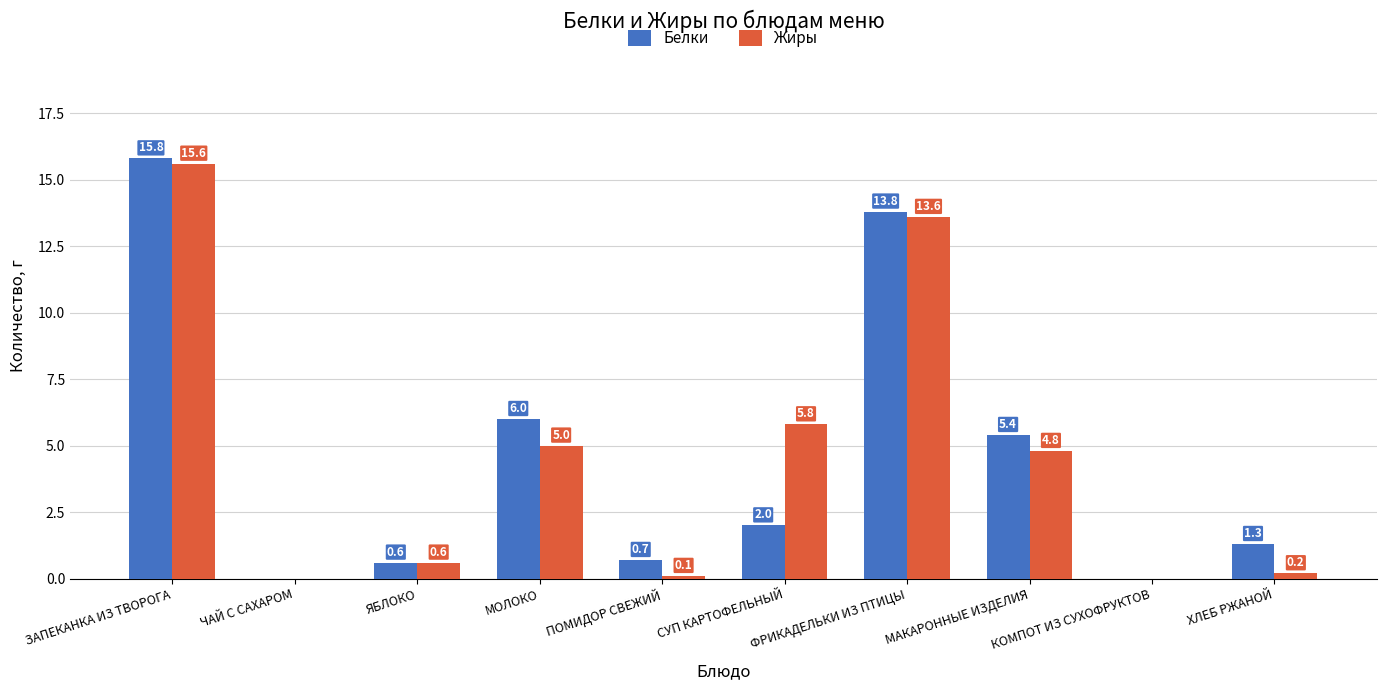

What is the sum of all Белки values?

45.6